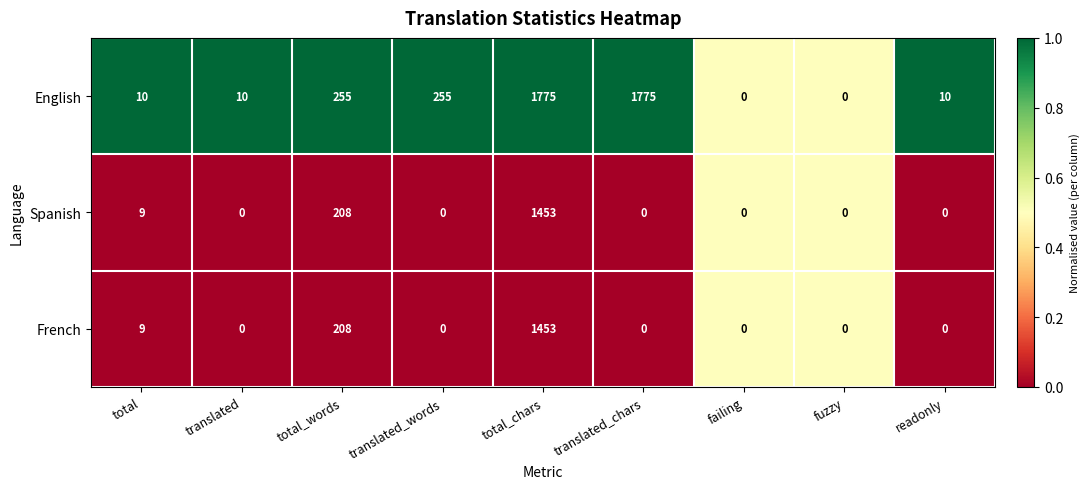

Reading left to right, extract all data points from this chart.

English: total=10	translated=10	total_words=255	translated_words=255	total_chars=1775	translated_chars=1775	failing=0	fuzzy=0	readonly=10
Spanish: total=9	translated=0	total_words=208	translated_words=0	total_chars=1453	translated_chars=0	failing=0	fuzzy=0	readonly=0
French: total=9	translated=0	total_words=208	translated_words=0	total_chars=1453	translated_chars=0	failing=0	fuzzy=0	readonly=0